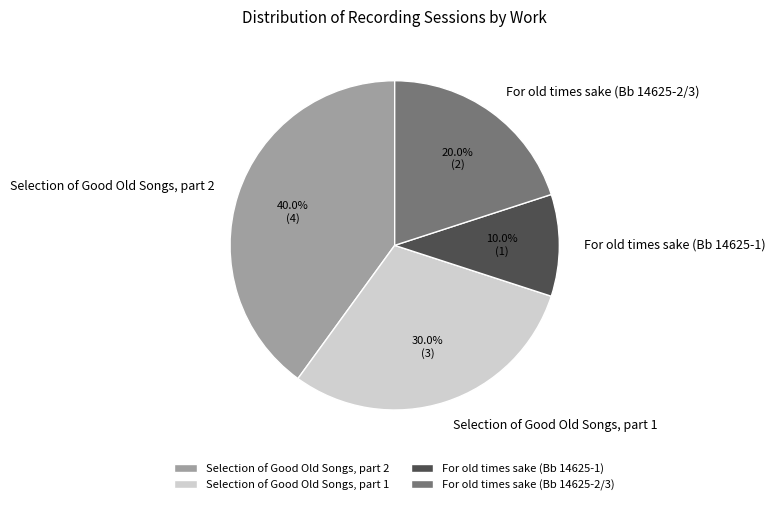

What is the total percentage of For old times sake (Bb 14625-2/3) and For old times sake (Bb 14625-1)?

30.0%